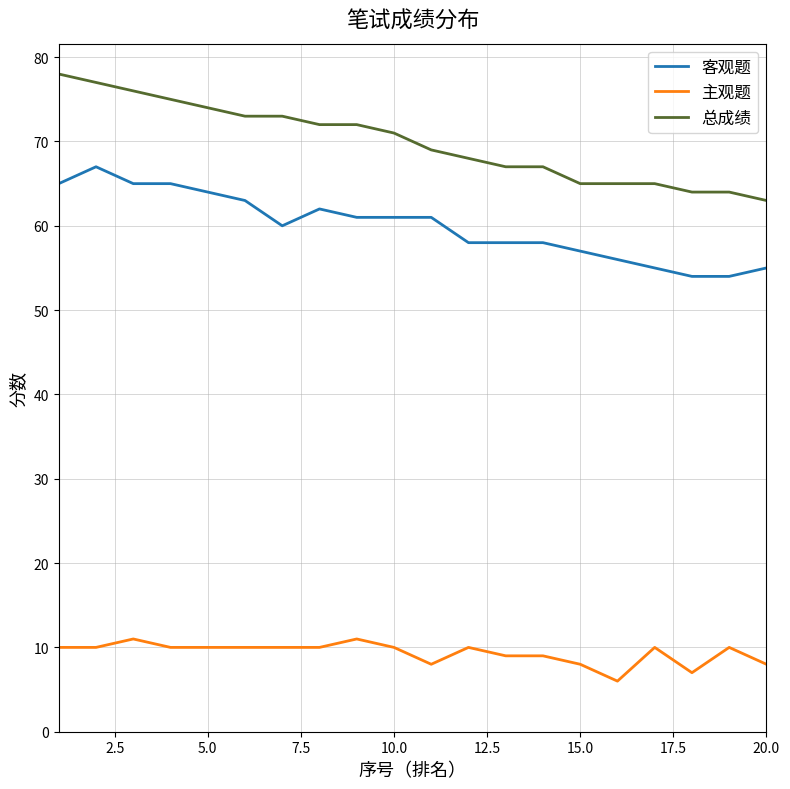

True or false: 总成绩 and 主观题 intersect in this chart.

False